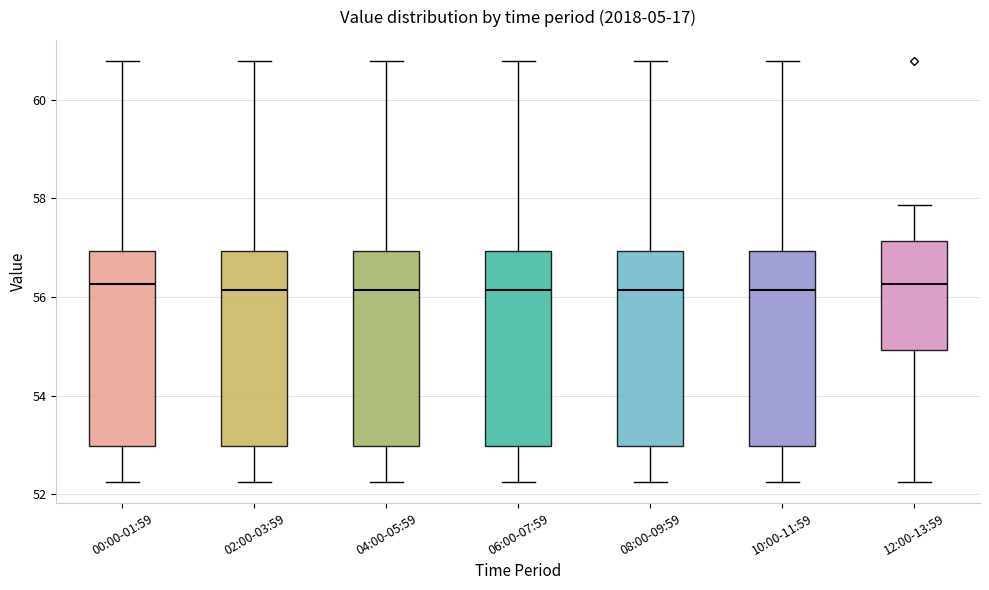

Reading left to right, transcribe this box plot: for each box, give where its median line is, the range the box spans, and where its two whiskers end, as read against the y-axis. The values are not printed on the chart, so give them approximately, as read against the axis.

00:00-01:59: median 56.2, box 53.0 to 57.0, whiskers 52.2 to 60.8
02:00-03:59: median 56.2, box 53.0 to 57.0, whiskers 52.2 to 60.8
04:00-05:59: median 56.2, box 53.0 to 57.0, whiskers 52.2 to 60.8
06:00-07:59: median 56.2, box 53.0 to 57.0, whiskers 52.2 to 60.8
08:00-09:59: median 56.2, box 53.0 to 57.0, whiskers 52.2 to 60.8
10:00-11:59: median 56.2, box 53.0 to 57.0, whiskers 52.2 to 60.8
12:00-13:59: median 56.2, box 55.0 to 57.2, whiskers 52.2 to 57.8